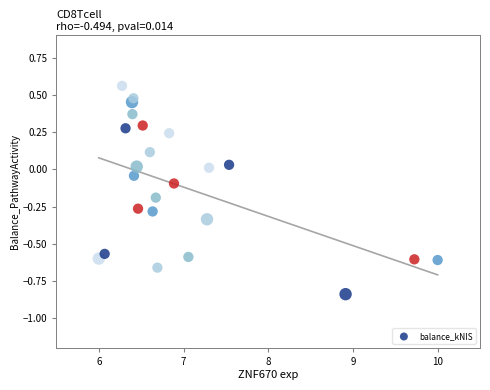

What is the range of X values (max minus min)?

4.0